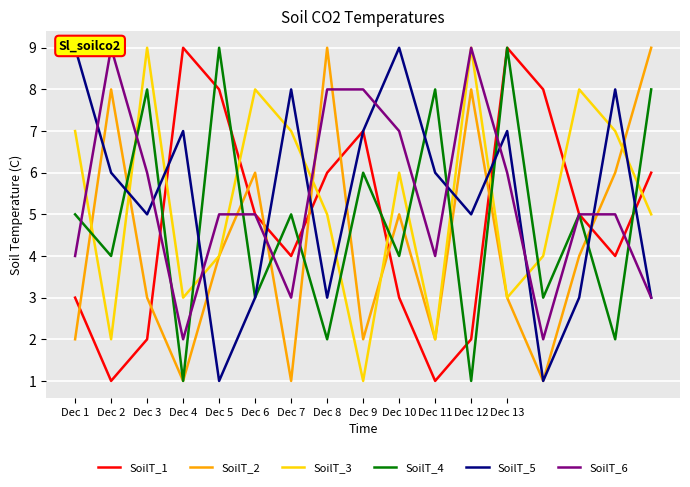

Where does the SoilT_2 series first go above 4?

Dec 2